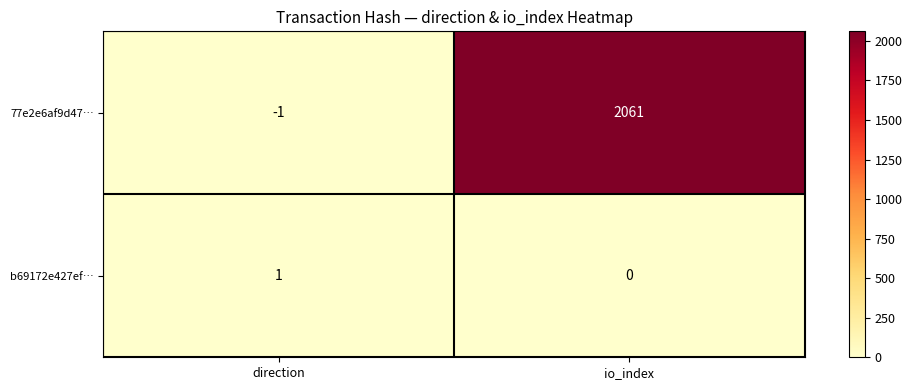

Is the value of 77e2e6af9d47… at io_index greater than the value of b69172e427ef… at io_index?

Yes